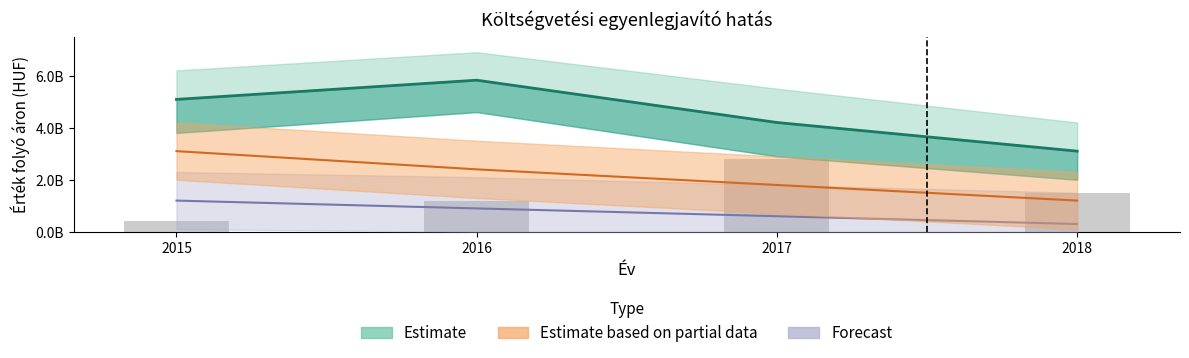

At which category is the sum across all series the highest?

2015